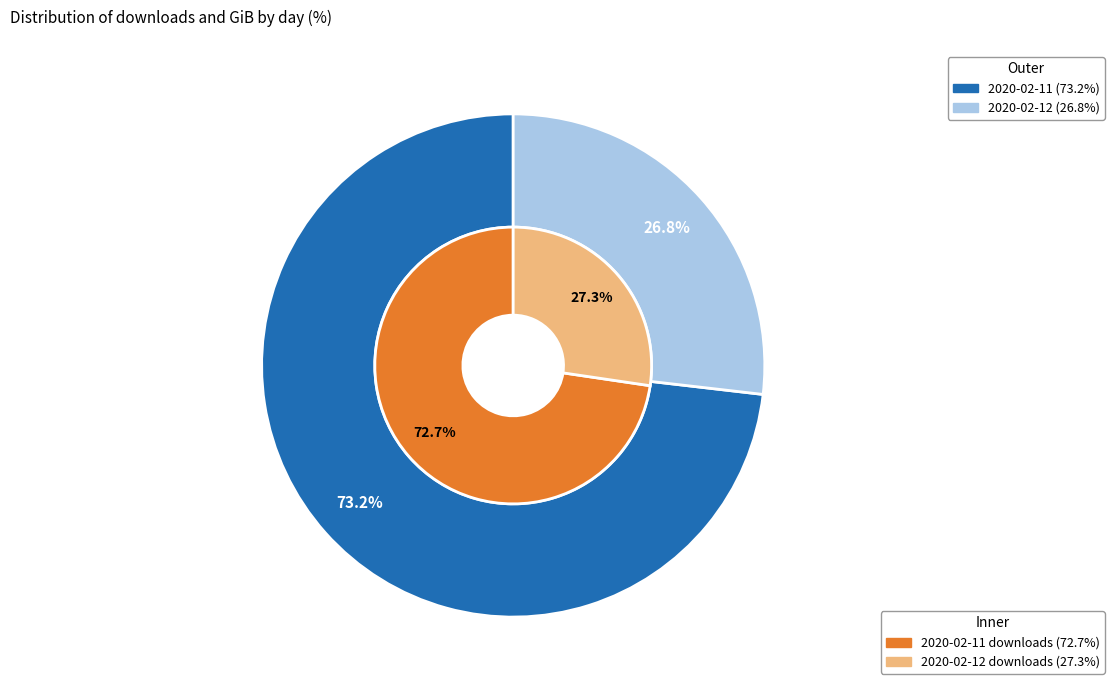

The 2020-02-11 slice represents 60% of the pie. True or false?

False